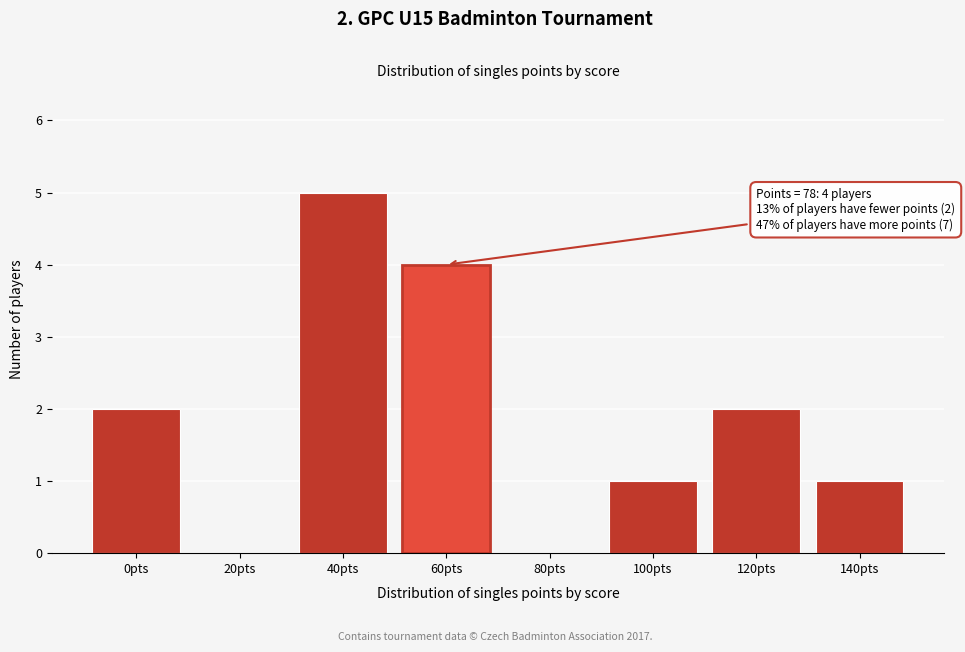

Reading left to right, list all the values displayed in this chart.

0pts=2	20pts=0	40pts=5	60pts=4	80pts=0	100pts=1	120pts=2	140pts=1